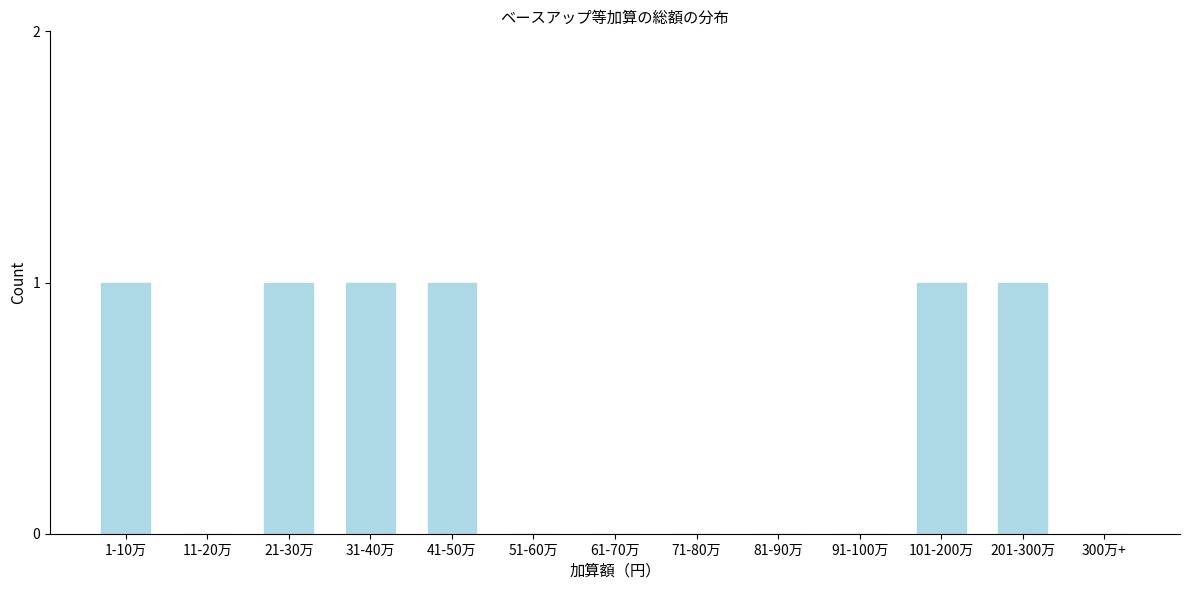

Reading right to left, list all the values displayed in this chart.

300万+=0	201-300万=1	101-200万=1	91-100万=0	81-90万=0	71-80万=0	61-70万=0	51-60万=0	41-50万=1	31-40万=1	21-30万=1	11-20万=0	1-10万=1